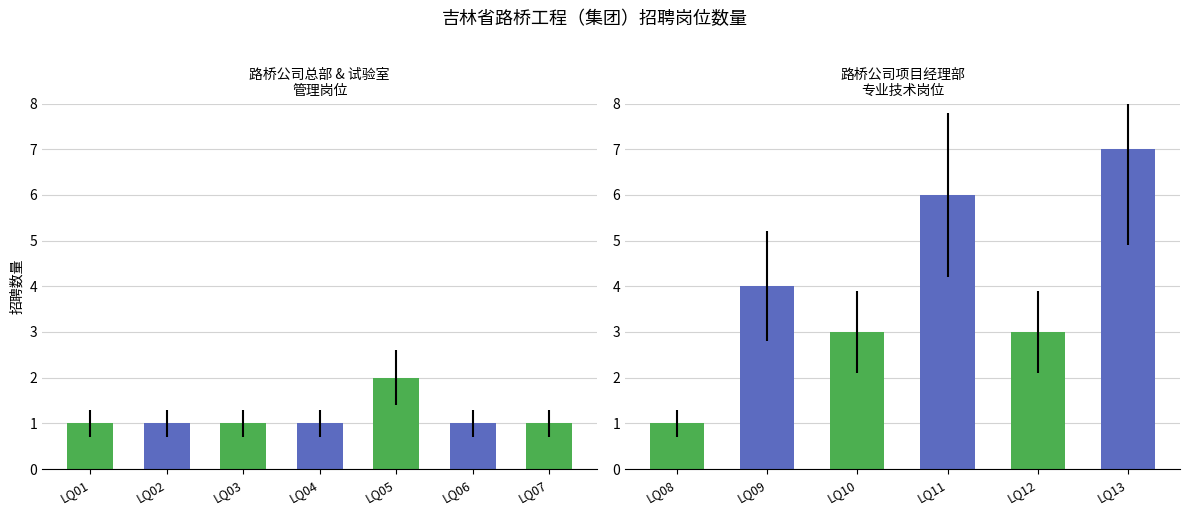

What is the smallest value displayed?

1